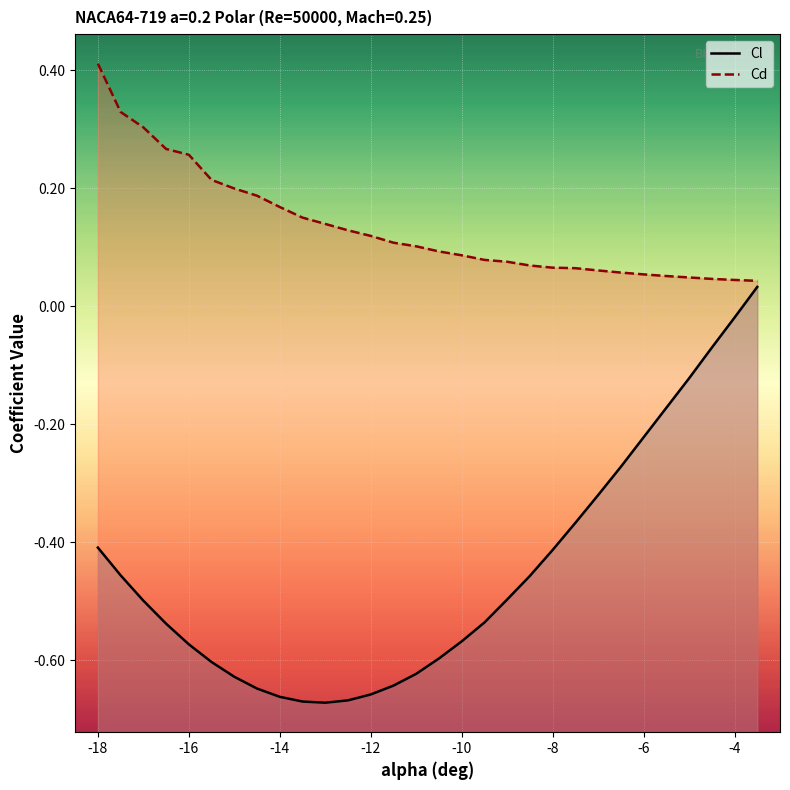

What are all the series names shown in the legend?

Cl, Cd